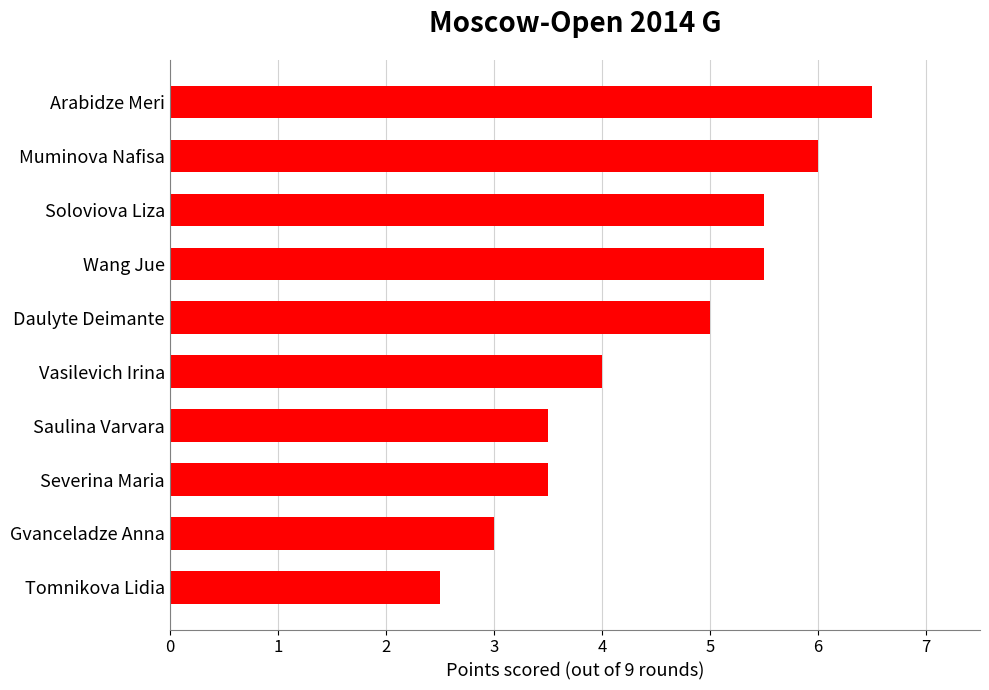

What value does the data have at Severina Maria?

3.5